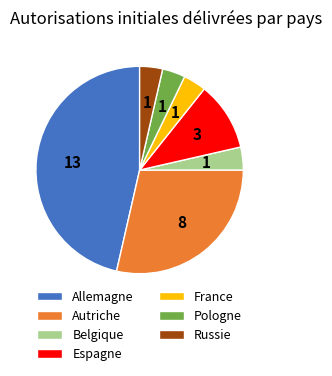

Approximately how many times larger is the value at Allemagne compared to Belgique?

13.0